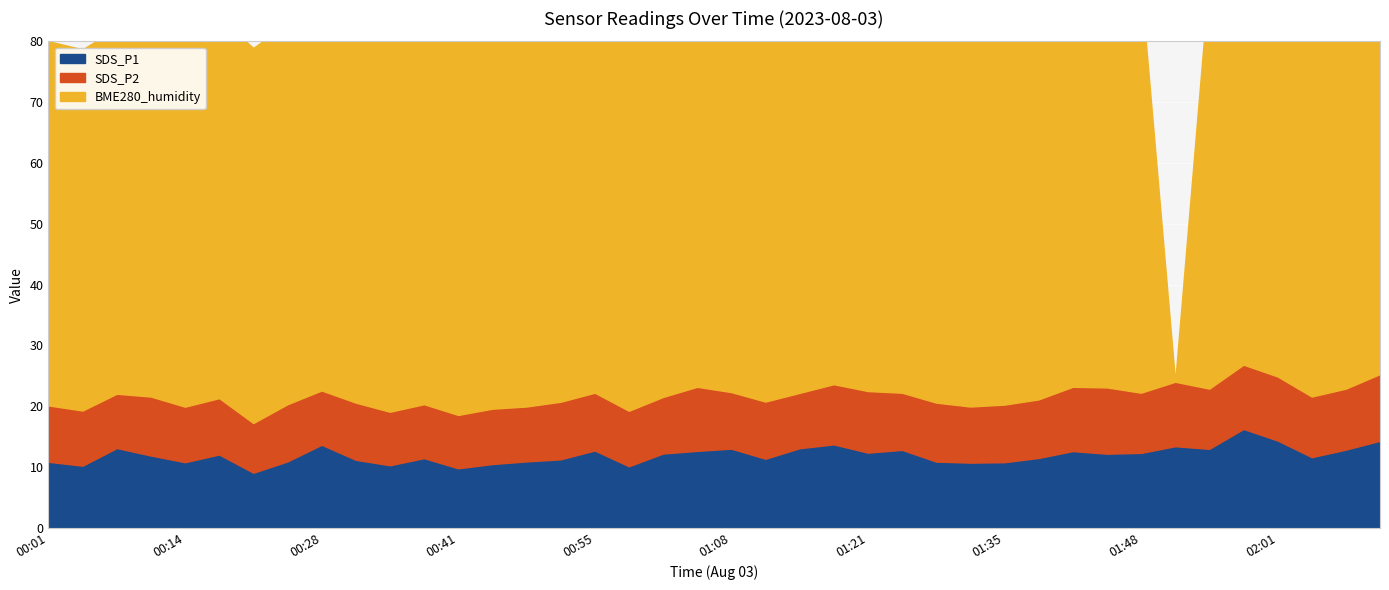

Which label corresponds to the smallest value in the chart?

00:21